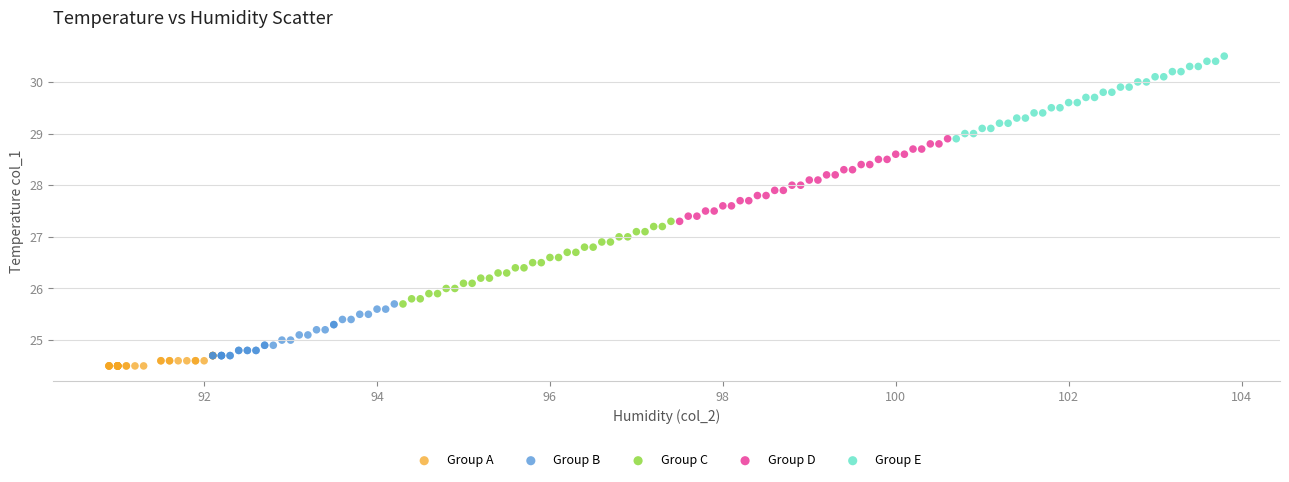

Which series contains the highest Y value?

Group E